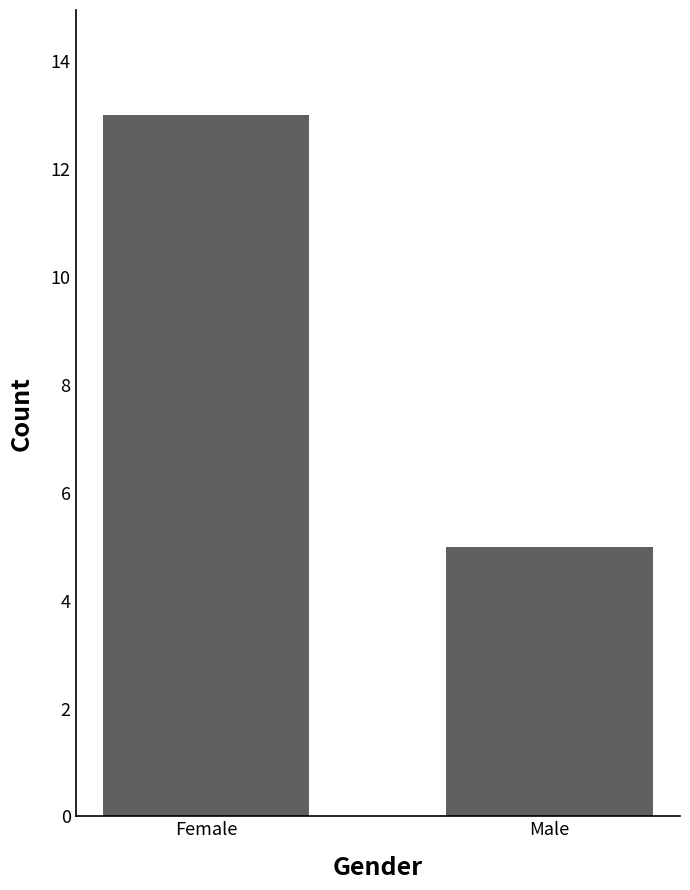

Read the value at Male.

5